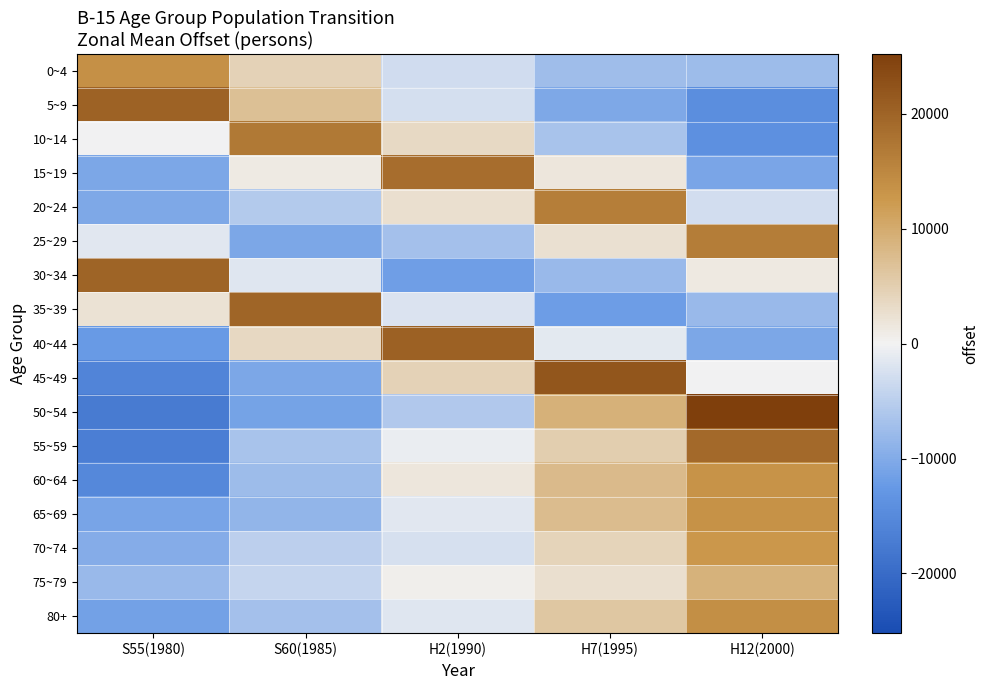

Rank the series at H7(1995) from highest to lowest value.

45~49, 20~24, 50~54, 60~64, 65~69, 80+, 55~59, 70~74, 75~79, 25~29, 15~19, 40~44, 10~14, 0~4, 30~34, 5~9, 35~39